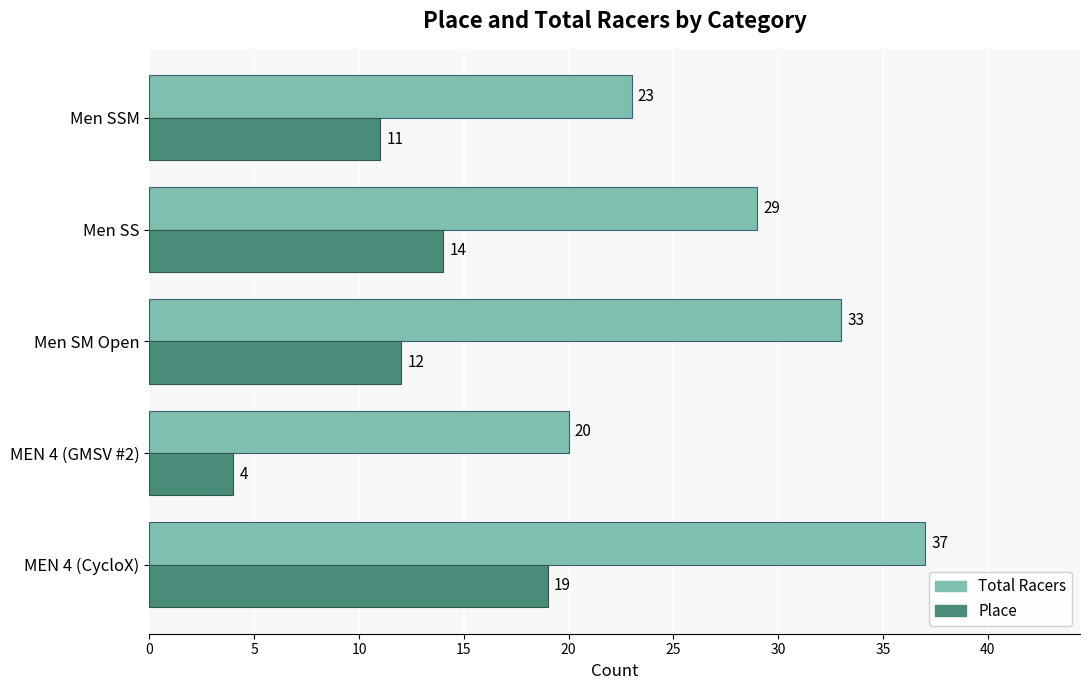

What is the difference between the maximum and minimum values in the Place series?

15